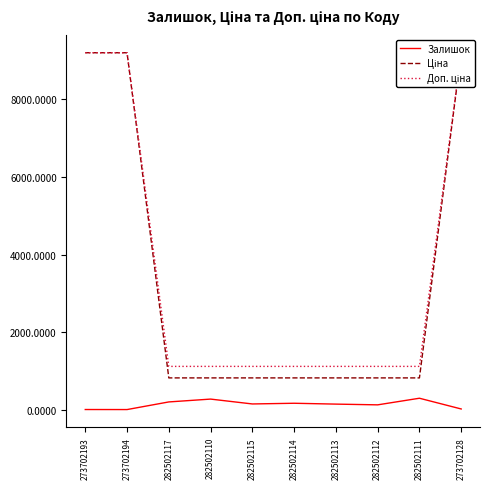

What position from the left is 282502110?

4